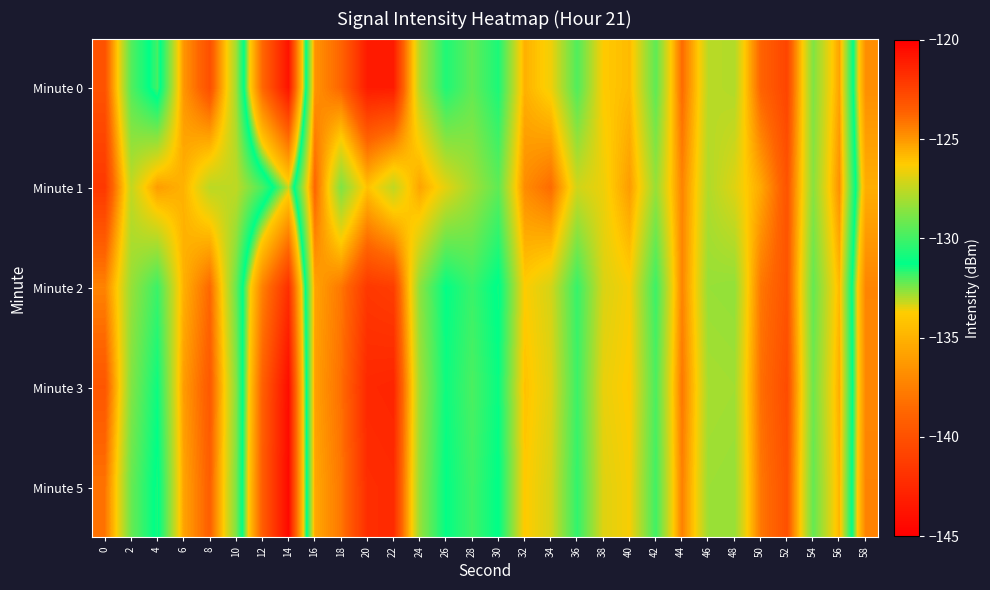

Which series has the largest range (max minus min)?

Minute 5